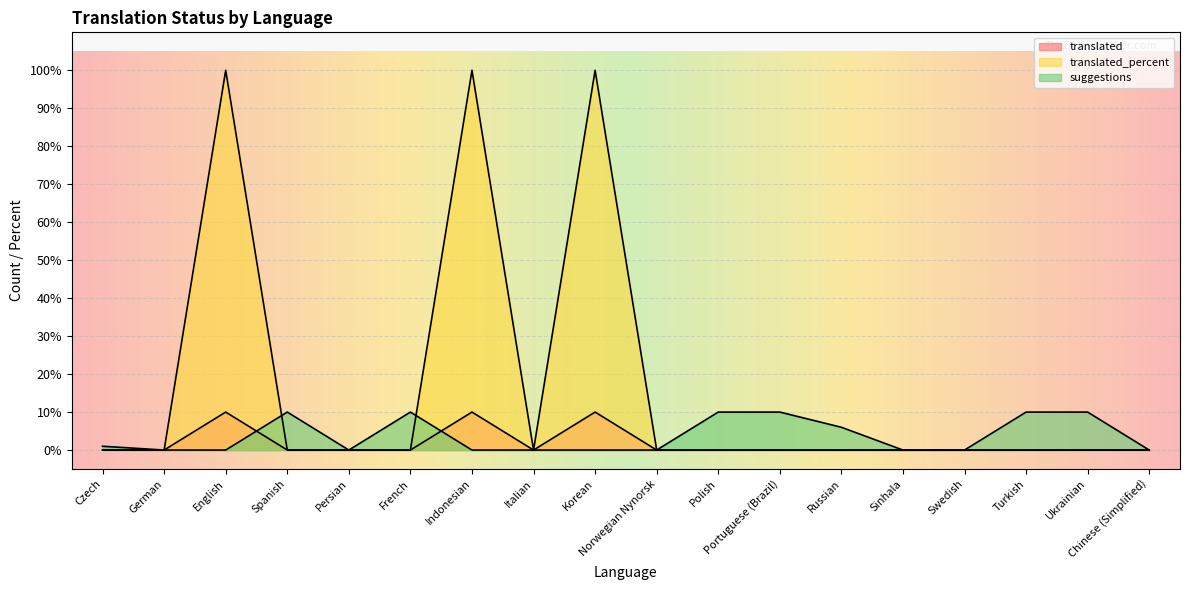

The value of suggestions at Russian is 6. True or false?

True